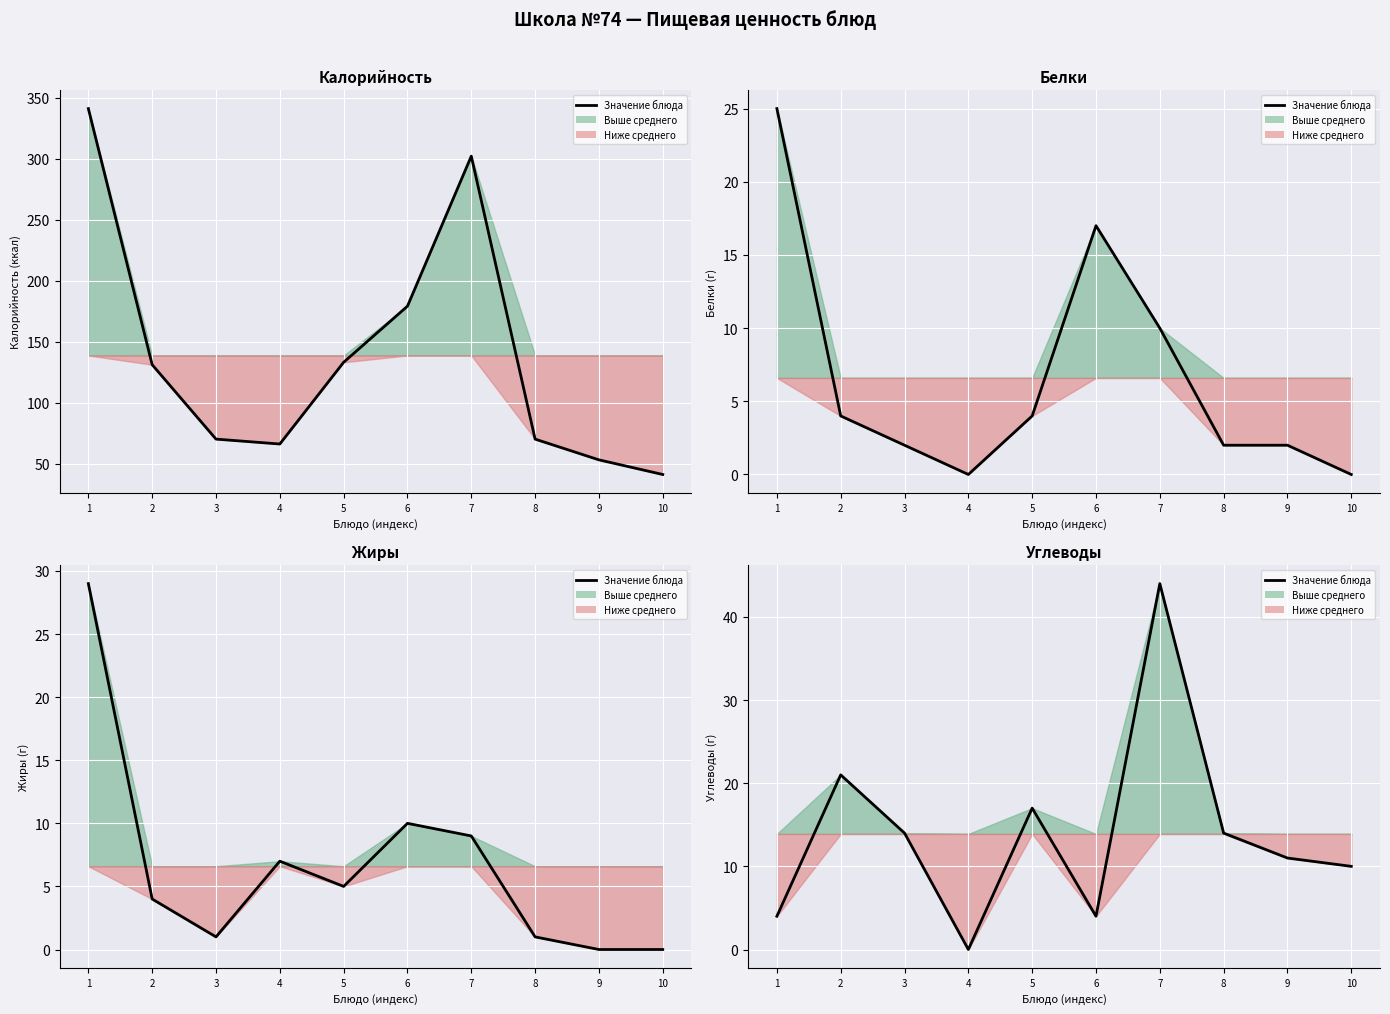

Reading left to right, extract all data points from this chart.

1=4	2=21	3=14	4=0	5=17	6=4	7=44	8=14	9=11	10=10